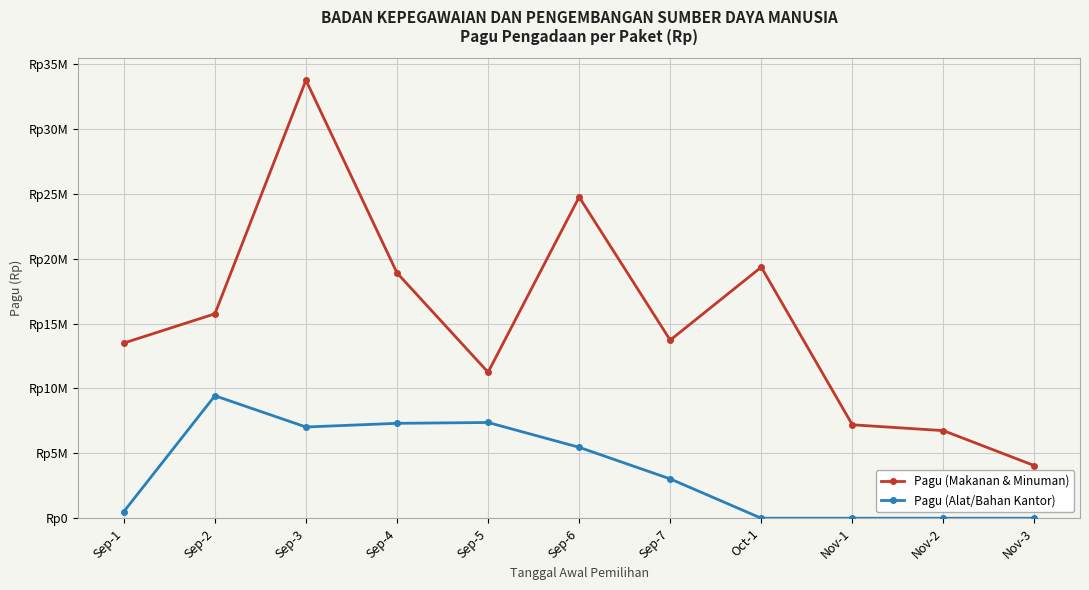

List the series in order of their overall mean, highest first.

Pagu (Makanan & Minuman), Pagu (Alat/Bahan Kantor)